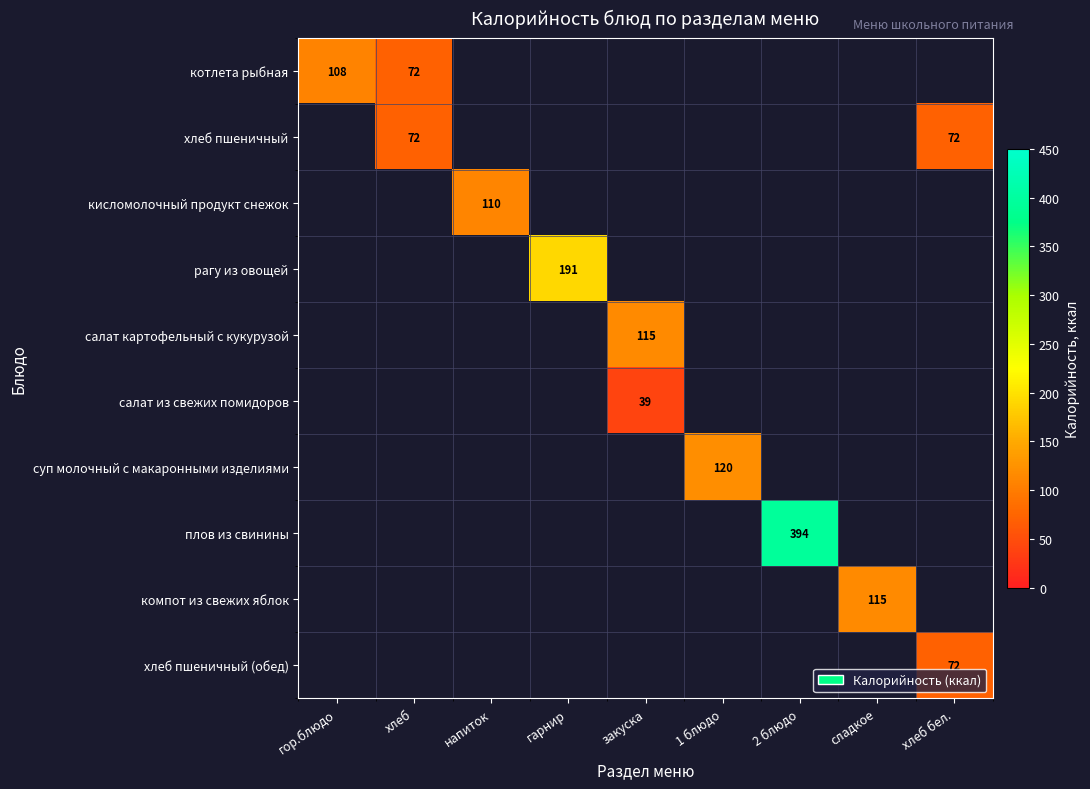

What is the minimum value shown in the chart?

39.0